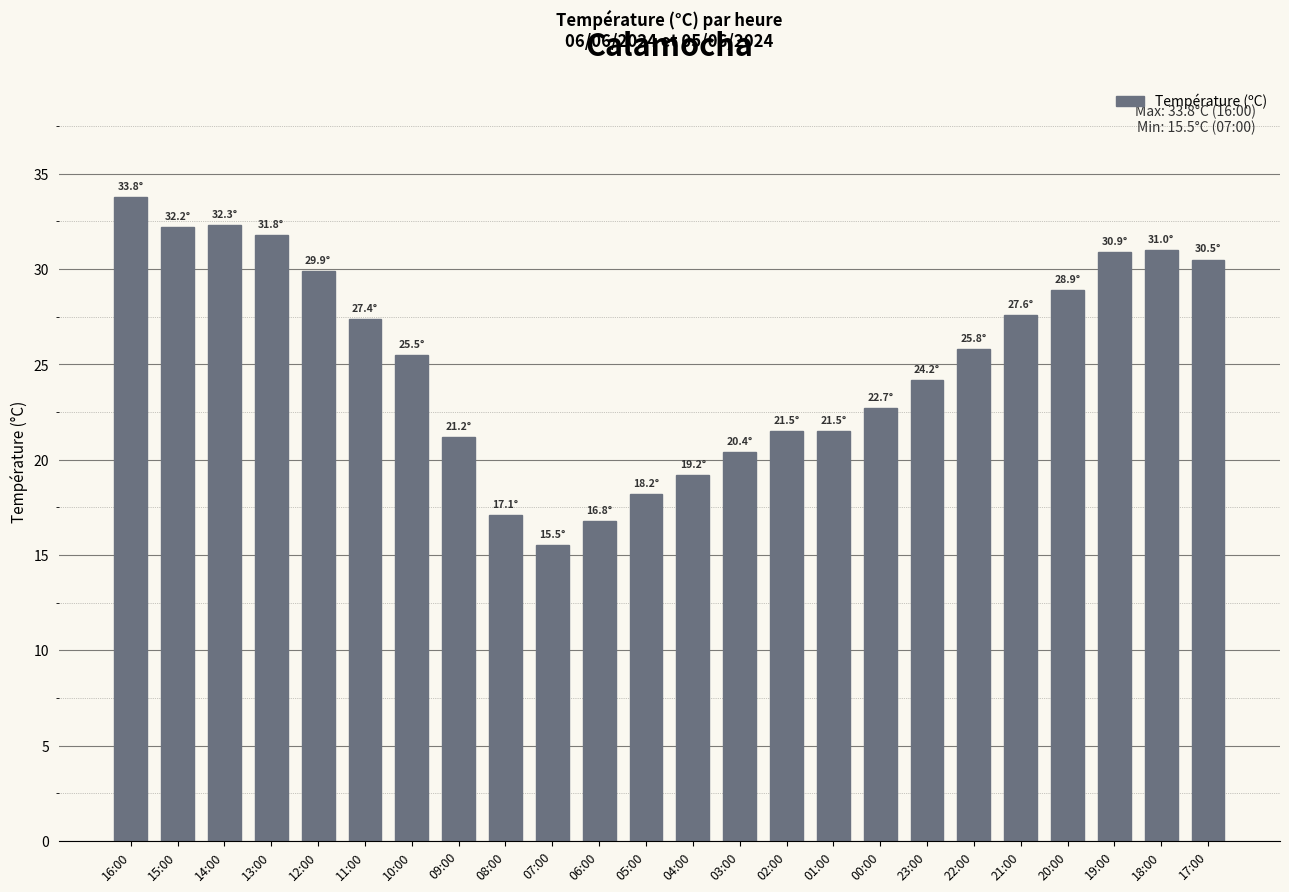

What is the difference between the values at 15:00 and 22:00?

6.4